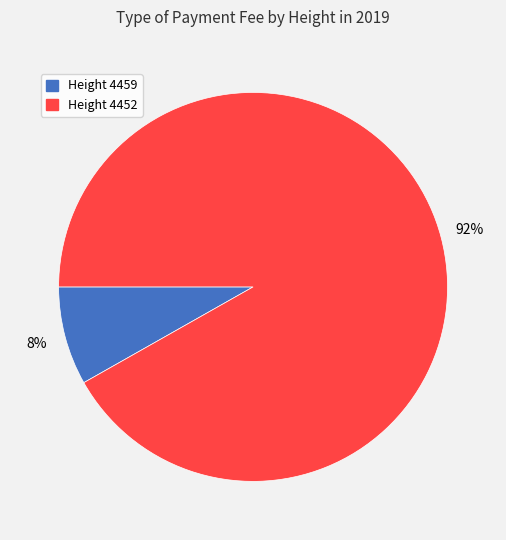

Is there a majority slice in this chart?

Yes